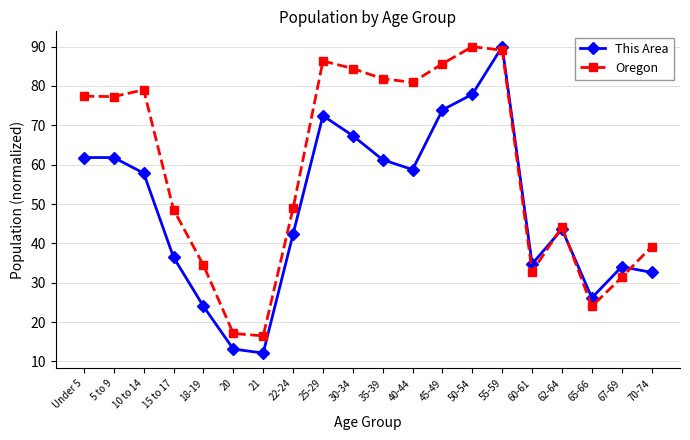

Count the number of categories in the chart.

20